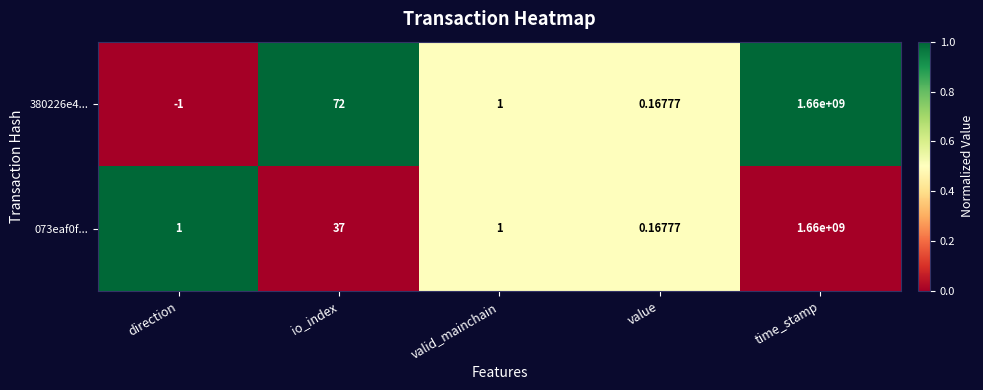

At which category is the sum across all series the highest?

time_stamp